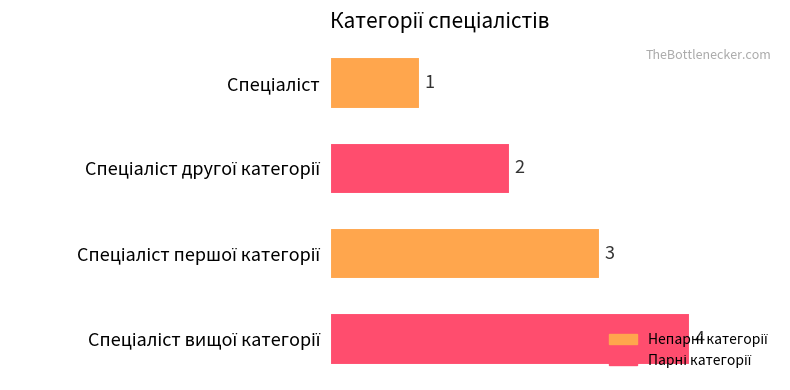

What is the minimum value shown in the chart?

1